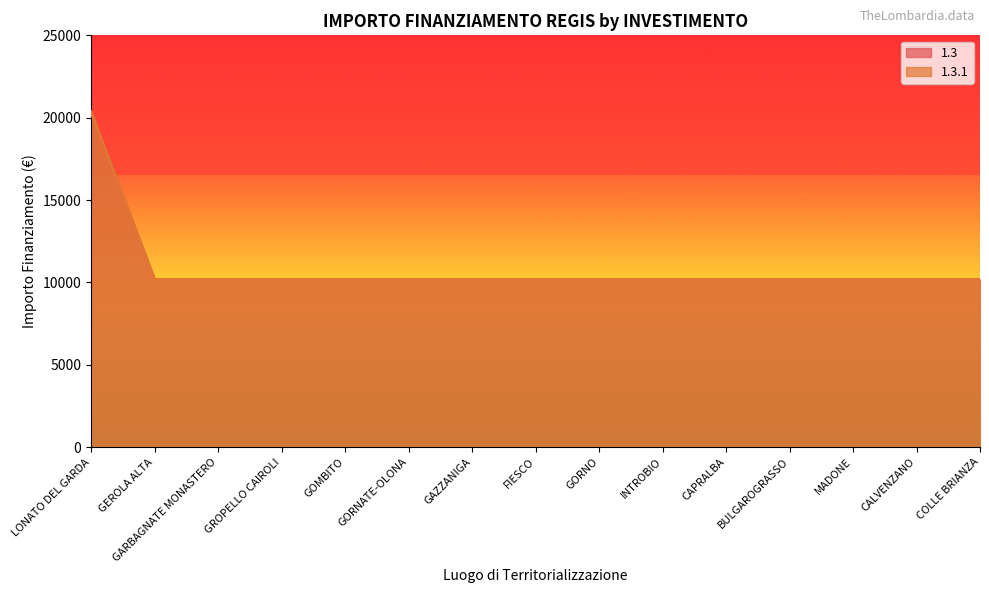

Reading left to right, what are all the values shown in this chart?

1.3: 20344	10172	10172	10172	10172	10172	10172	10172	10172	10172	10172	10172	10172	10172	10172
1.3.1: 20344	10172	10172	10172	10172	10172	10172	10172	10172	10172	10172	10172	10172	10172	10172